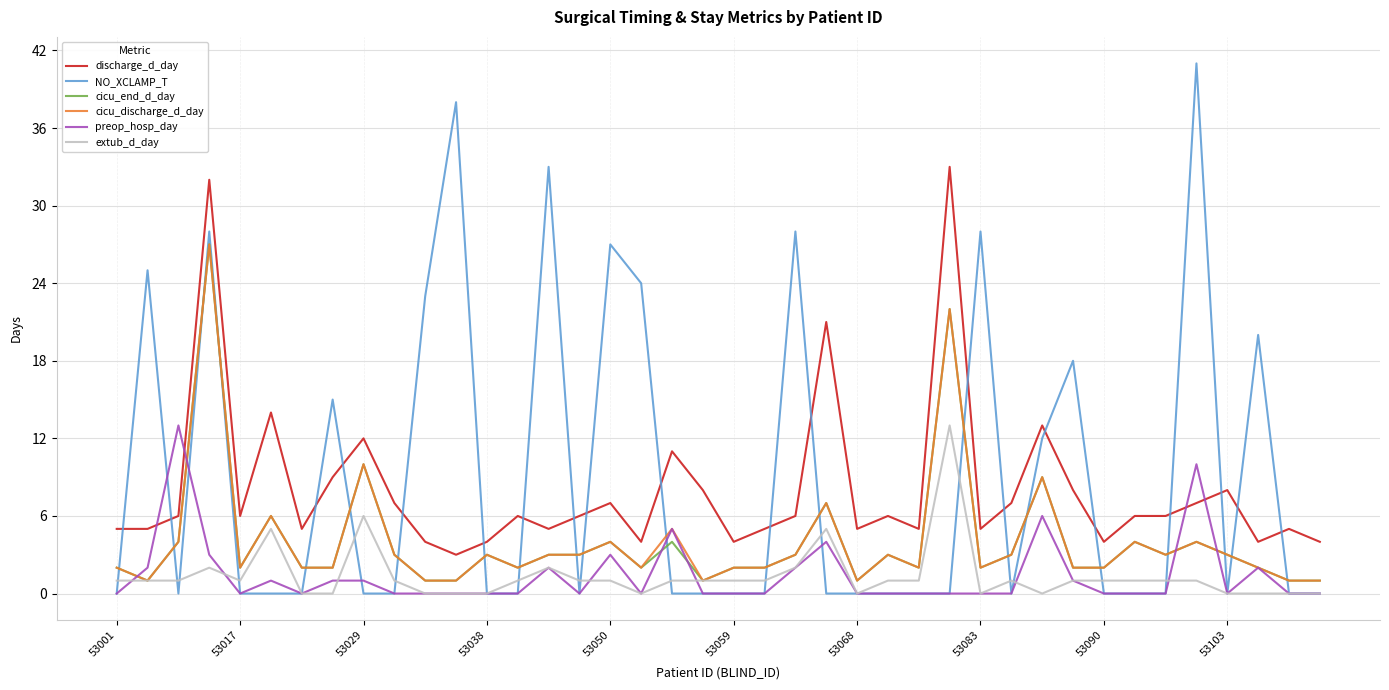

Which series has the widest spread of values?

NO_XCLAMP_T